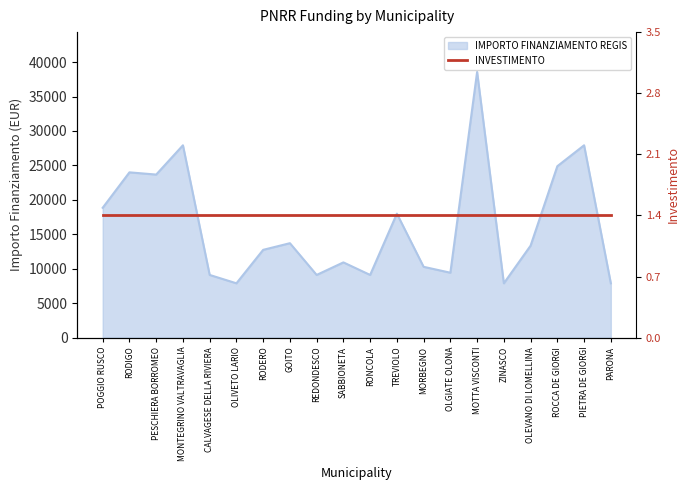

What is the maximum value shown in the chart?

38565